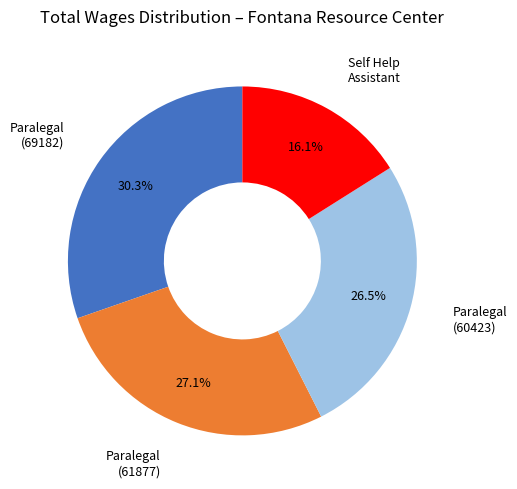

Rank the categories by value from lowest to highest.

Self Help Assistant, Paralegal (60423), Paralegal (61877), Paralegal (69182)